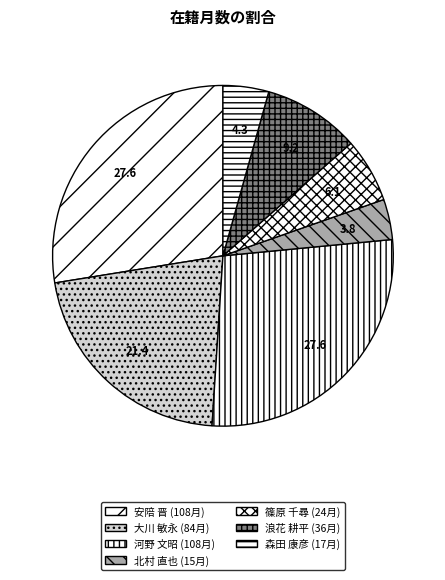

Do 北村 直也 and 森田 康彦 together represent more than half of the pie?

No